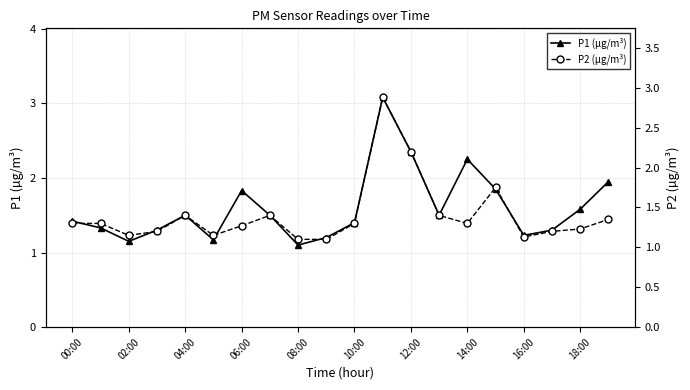

What is the approximate value of P1 (µg/m³) at 10:00?

1.4